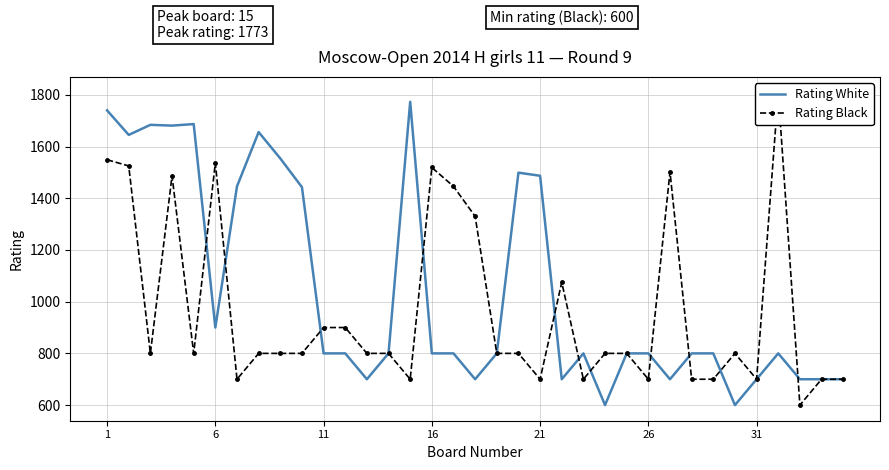

What is the maximum value for Rating White?

1773